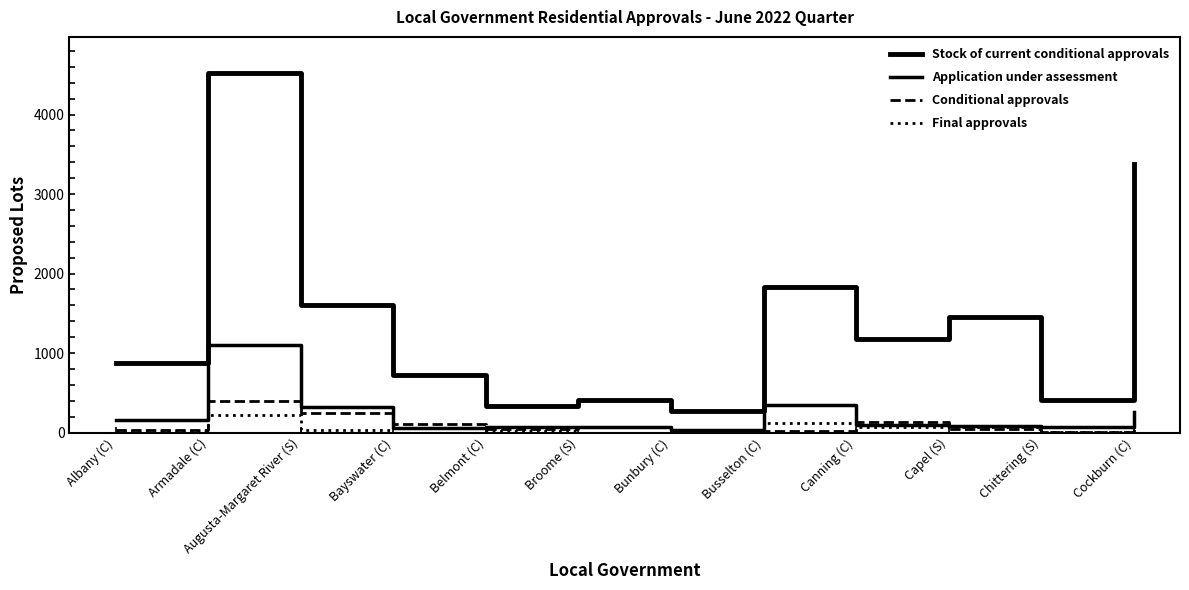

Does the chart have visible grid lines?

No